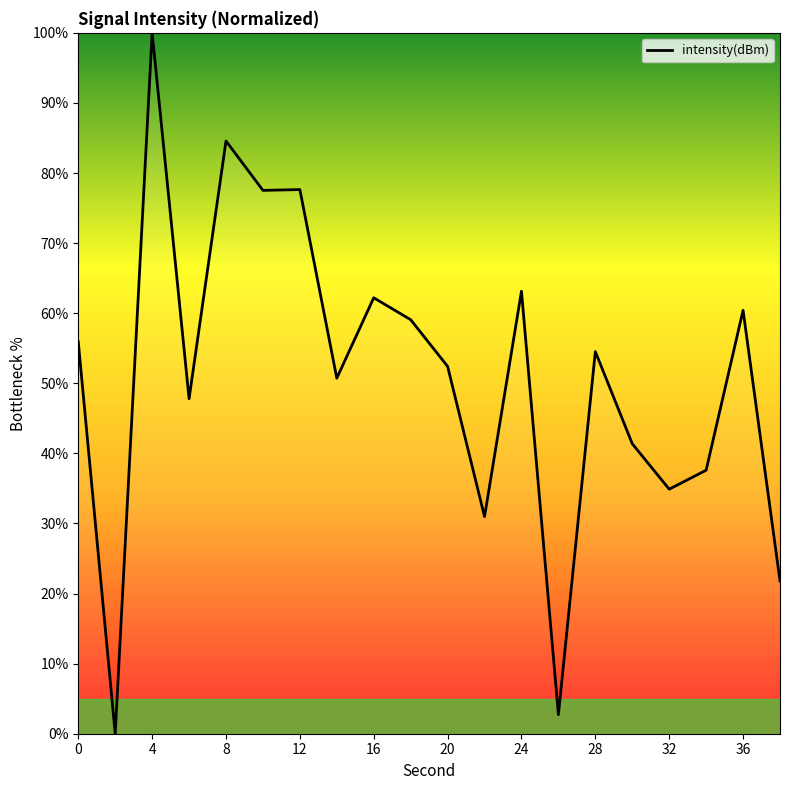

What is the maximum value shown in the chart?

100.0